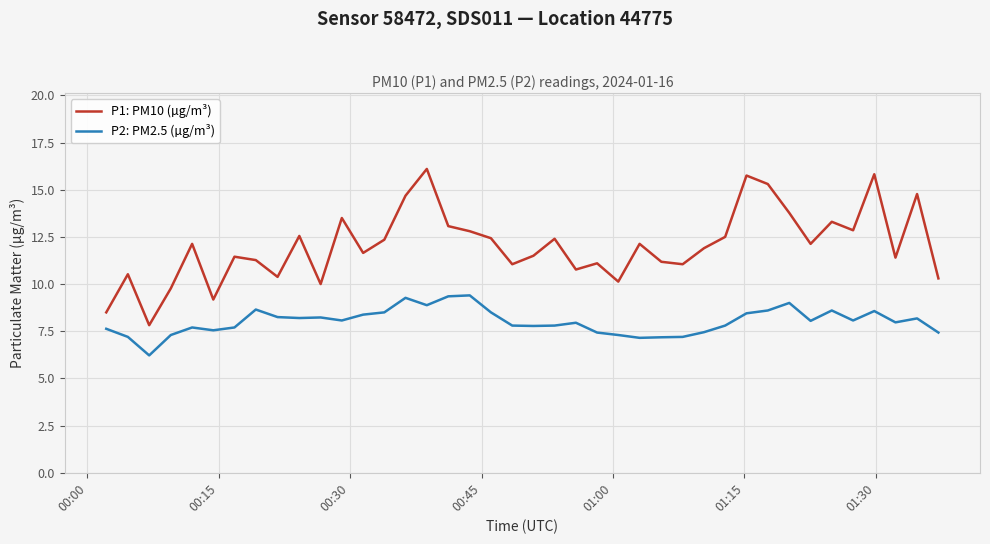

What is the difference between the second highest and minimum values in the P2: PM2.5 (µg/m³) series?

3.1